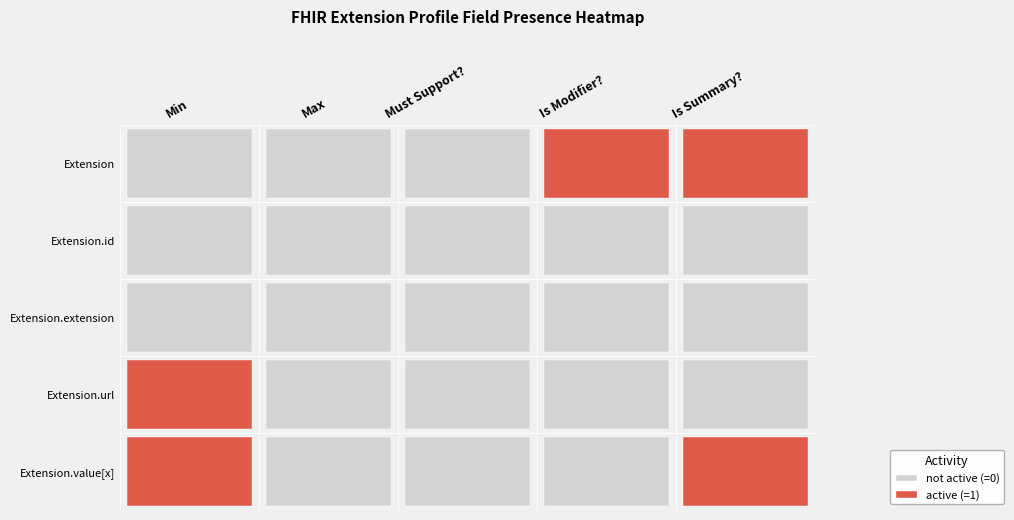

The Extension series shows 0 at Min. True or false?

True